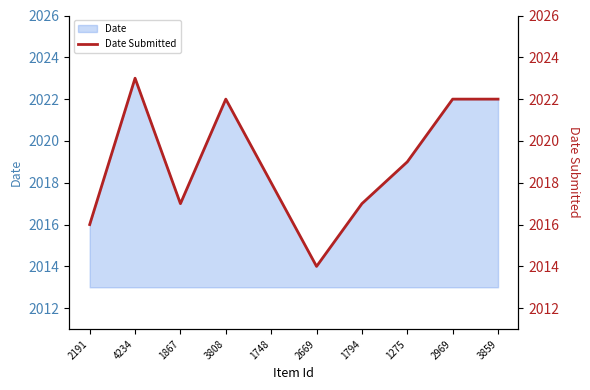

What is the change in value from 4234 to 2669?

-9